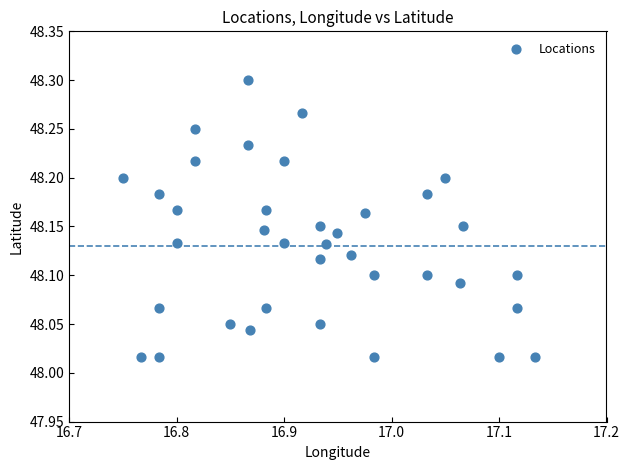

What is the range of Y values (max minus min)?

0.3